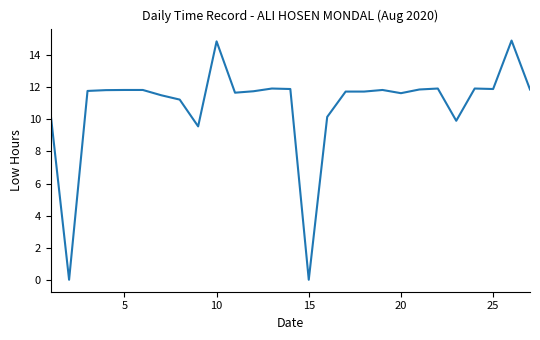

What is the maximum value shown in the chart?

14.9